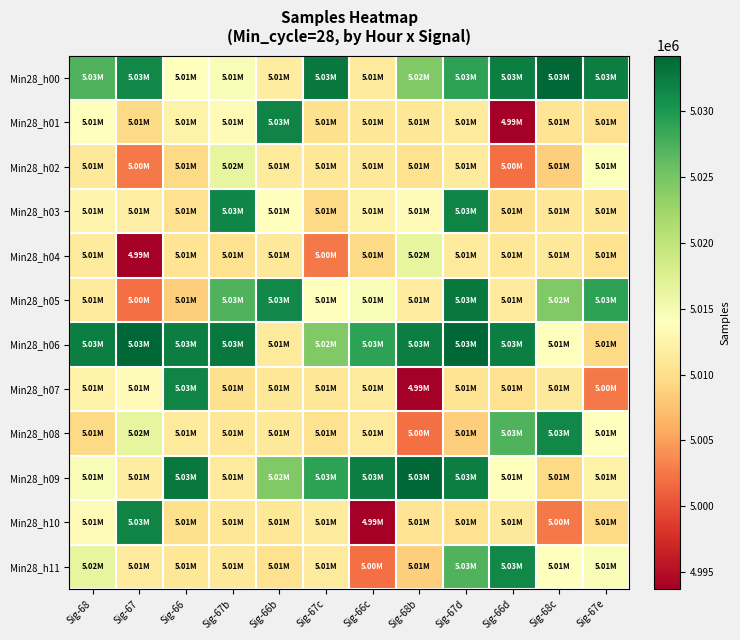

Reading left to right, what are all the values shown in this chart?

Min28_h00: Sig-68=5027237	Sig-67=5031459	Sig-66=5013895	Sig-67b=5014554	Sig-66b=5011750	Sig-67c=5032710	Sig-66c=5011366	Sig-68b=5024379	Sig-67d=5029126	Sig-66d=5032225	Sig-68c=5034235	Sig-67e=5032325
Min28_h01: Sig-68=5013841	Sig-67=5009390	Sig-66=5012365	Sig-67b=5013626	Sig-66b=5031804	Sig-67c=5010138	Sig-66c=5010943	Sig-68b=5010948	Sig-67d=5011297	Sig-66d=4993708	Sig-68c=5010549	Sig-67e=5010222
Min28_h02: Sig-68=5011094	Sig-67=5002612	Sig-66=5009461	Sig-67b=5016389	Sig-66b=5011285	Sig-67c=5010963	Sig-66c=5011031	Sig-68b=5010289	Sig-67d=5011374	Sig-66d=5002094	Sig-68c=5008572	Sig-67e=5014276
Min28_h03: Sig-68=5012649	Sig-67=5011760	Sig-66=5010197	Sig-67b=5031666	Sig-66b=5013841	Sig-67c=5009390	Sig-66c=5012365	Sig-68b=5013626	Sig-67d=5031804	Sig-66d=5010138	Sig-68c=5010943	Sig-67e=5010948
Min28_h04: Sig-68=5011297	Sig-67=4993708	Sig-66=5010549	Sig-67b=5010222	Sig-66b=5011094	Sig-67c=5002612	Sig-66c=5009461	Sig-68b=5016389	Sig-67d=5011285	Sig-66d=5010963	Sig-68c=5011031	Sig-67e=5010289
Min28_h05: Sig-68=5011374	Sig-67=5002094	Sig-66=5008572	Sig-67b=5027237	Sig-66b=5031459	Sig-67c=5013895	Sig-66c=5014554	Sig-68b=5011750	Sig-67d=5032710	Sig-66d=5011366	Sig-68c=5024379	Sig-67e=5029126
Min28_h06: Sig-68=5032225	Sig-67=5034235	Sig-66=5032325	Sig-67b=5032710	Sig-66b=5011366	Sig-67c=5024379	Sig-66c=5029126	Sig-68b=5032225	Sig-67d=5034235	Sig-66d=5032325	Sig-68c=5013841	Sig-67e=5009390
Min28_h07: Sig-68=5012365	Sig-67=5013626	Sig-66=5031804	Sig-67b=5010138	Sig-66b=5010943	Sig-67c=5010948	Sig-66c=5011297	Sig-68b=4993708	Sig-67d=5010549	Sig-66d=5010222	Sig-68c=5011094	Sig-67e=5002612
Min28_h08: Sig-68=5009461	Sig-67=5016389	Sig-66=5011285	Sig-67b=5010963	Sig-66b=5011031	Sig-67c=5010289	Sig-66c=5011374	Sig-68b=5002094	Sig-67d=5008572	Sig-66d=5027237	Sig-68c=5031459	Sig-67e=5013895
Min28_h09: Sig-68=5014554	Sig-67=5011750	Sig-66=5032710	Sig-67b=5011366	Sig-66b=5024379	Sig-67c=5029126	Sig-66c=5032225	Sig-68b=5034235	Sig-67d=5032325	Sig-66d=5013841	Sig-68c=5009390	Sig-67e=5012365
Min28_h10: Sig-68=5013626	Sig-67=5031804	Sig-66=5010138	Sig-67b=5010943	Sig-66b=5010948	Sig-67c=5011297	Sig-66c=4993708	Sig-68b=5010549	Sig-67d=5010222	Sig-66d=5011094	Sig-68c=5002612	Sig-67e=5009461
Min28_h11: Sig-68=5016389	Sig-67=5011285	Sig-66=5010963	Sig-67b=5011031	Sig-66b=5010289	Sig-67c=5011374	Sig-66c=5002094	Sig-68b=5008572	Sig-67d=5027237	Sig-66d=5031459	Sig-68c=5013895	Sig-67e=5014554